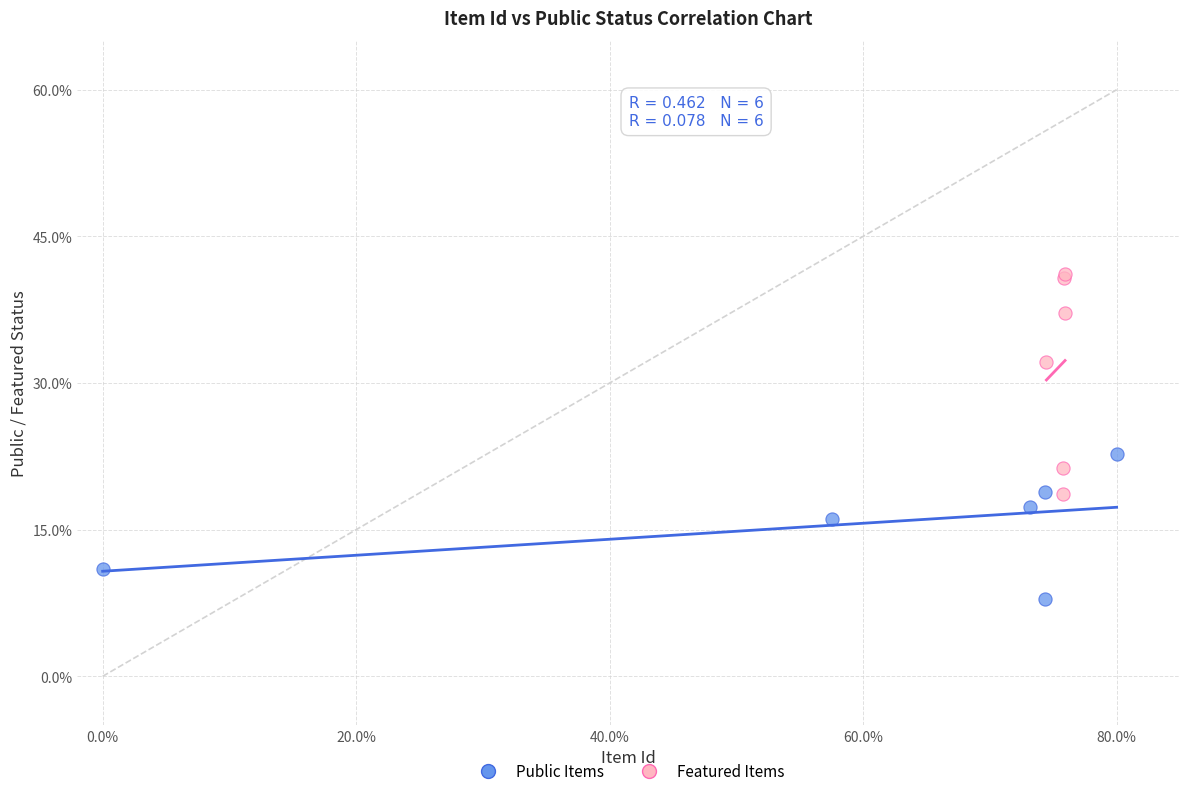

What are all the series names shown in the legend?

Public Items, Featured Items